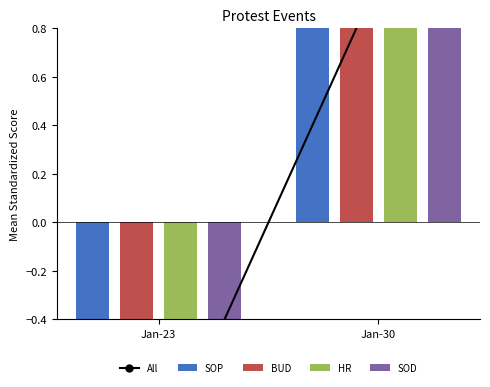

The value of SOP at Jan-30 is 2. True or false?

False